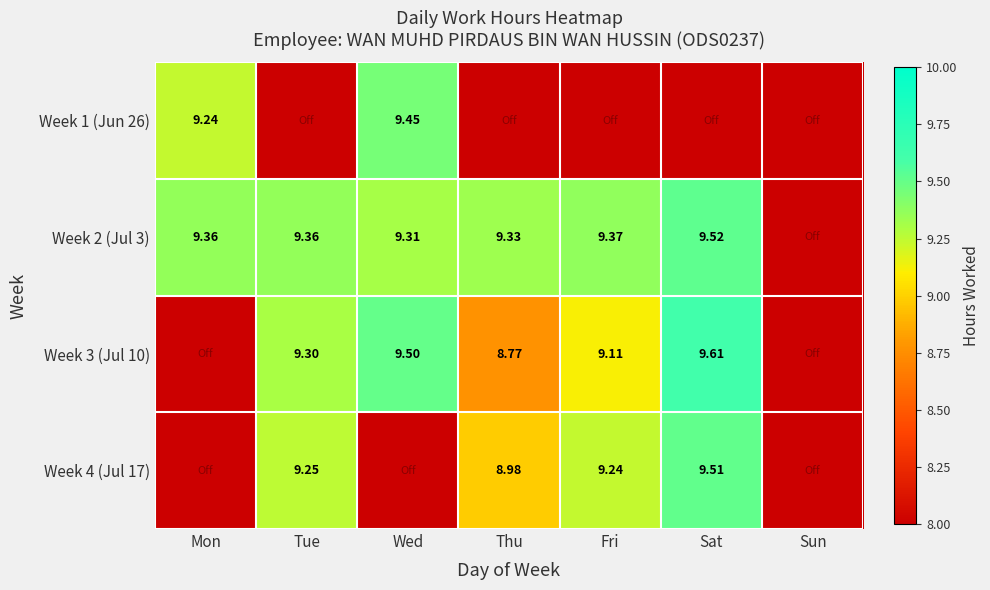

At which label is Week 3 (Jul 10) closest to 4?

Mon